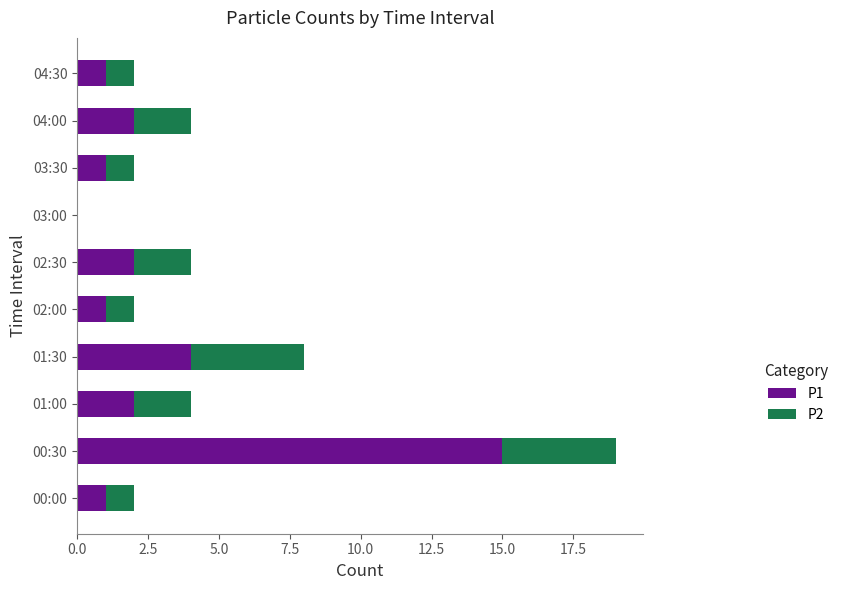

At which category is the sum across all series the highest?

00:30